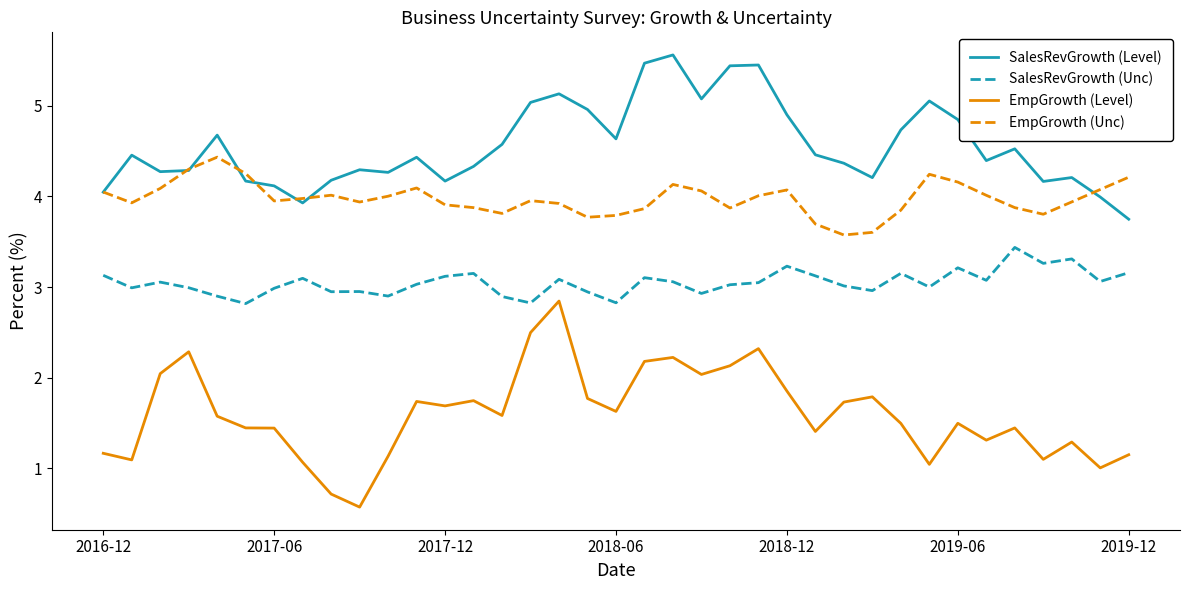

What is the greatest value displayed?

5.6